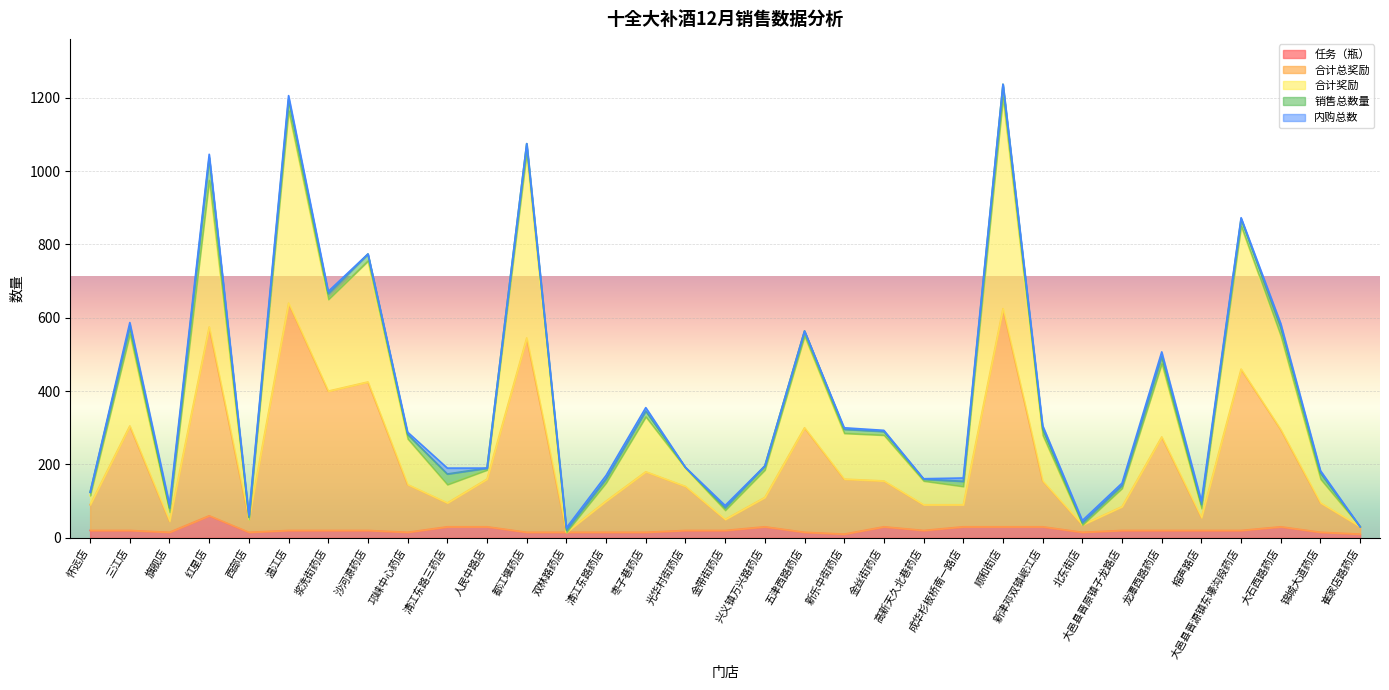

What is the maximum value for 任务（瓶）?

60